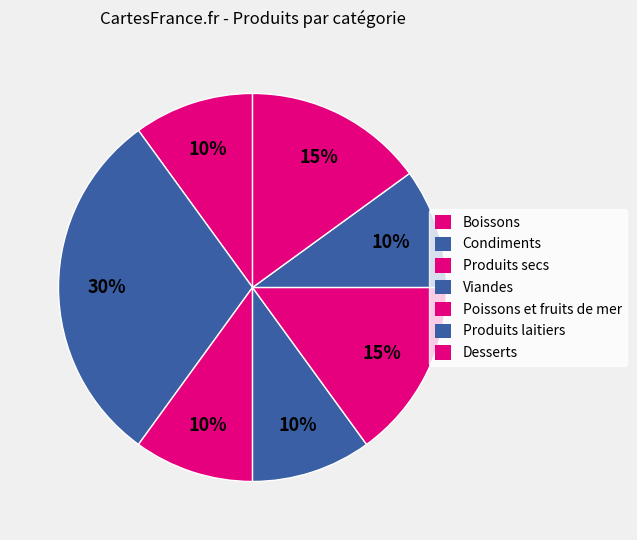

To the nearest percent, what is the difference between the largest and smallest slice percentages?

20%